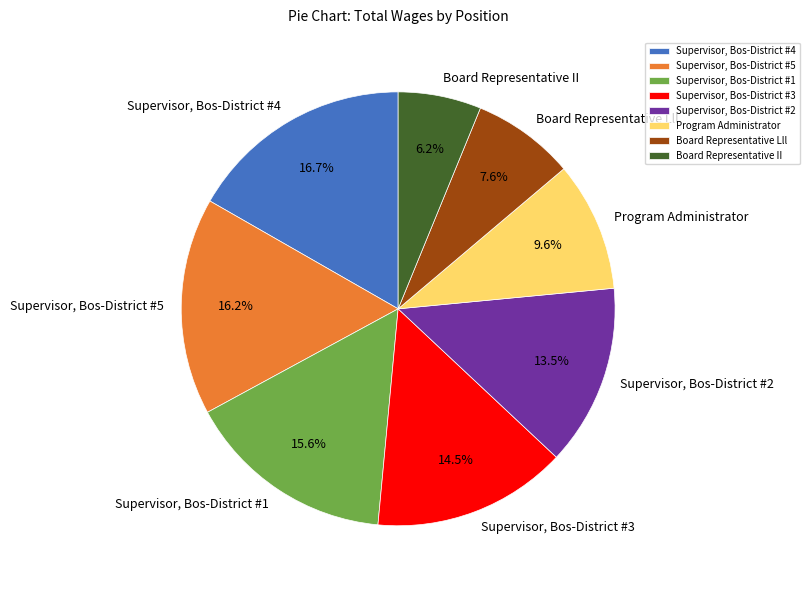

Count the number of slices in the pie.

8